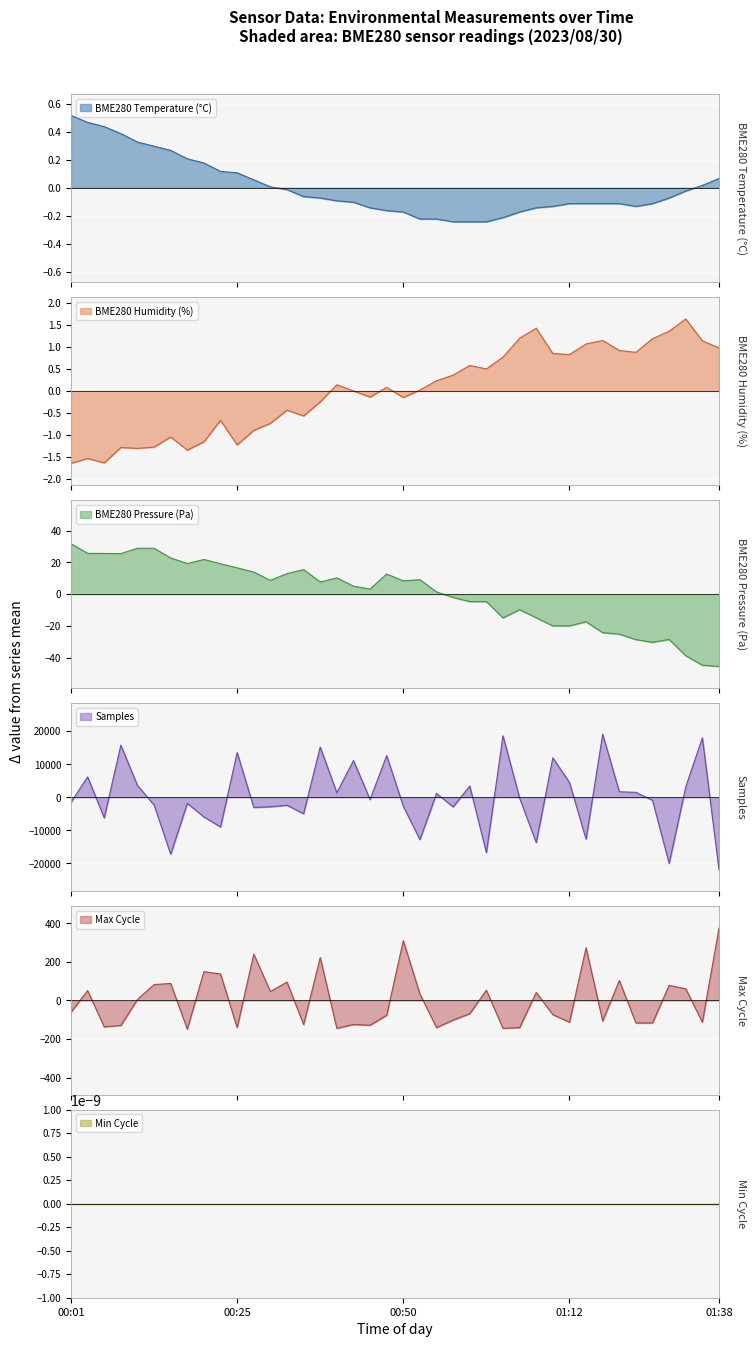

How many values in the BME280_pressure series are below 7?

20